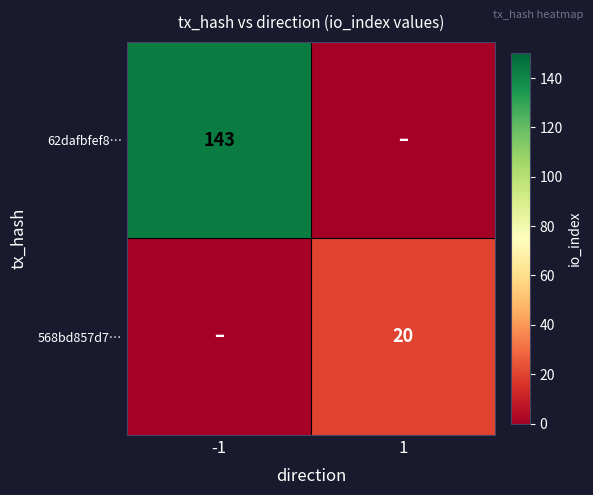

The value of 568bd857d7… at 1 is 20. True or false?

True